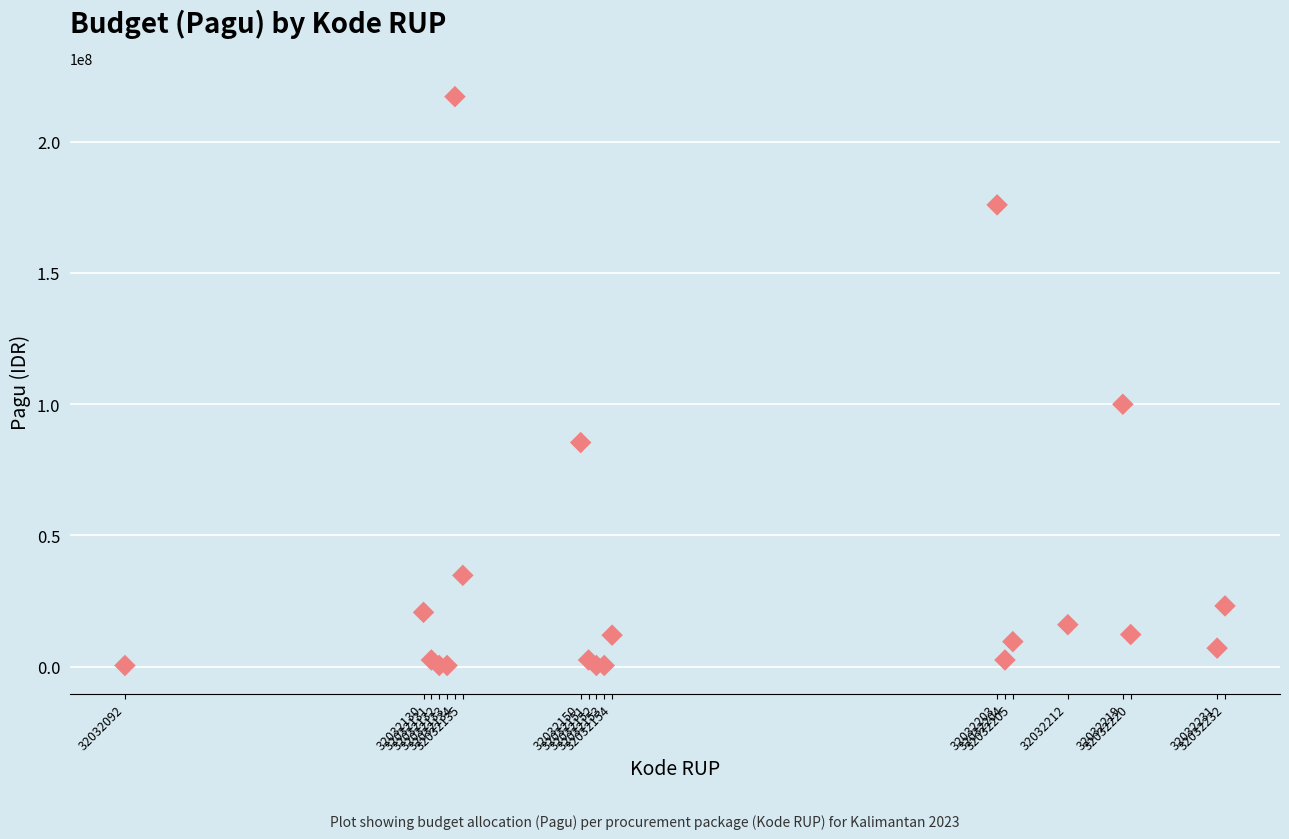

What Y value in the scatter plot is closest to 108800000?

99958000